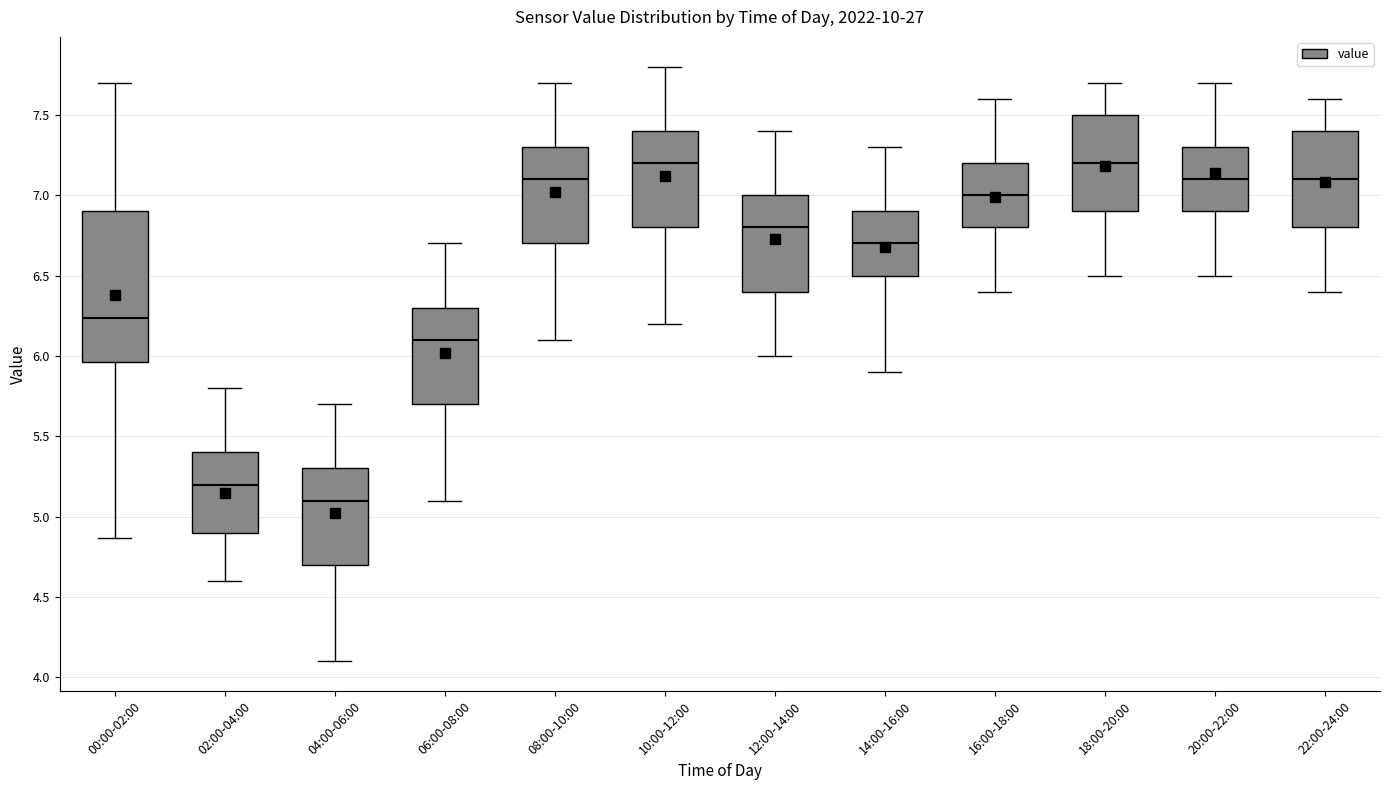

Where does the lower whisker of the box for 10:00-12:00 end on the y-axis? The values are not printed on the chart, so give them approximately, as read against the axis.

6.20